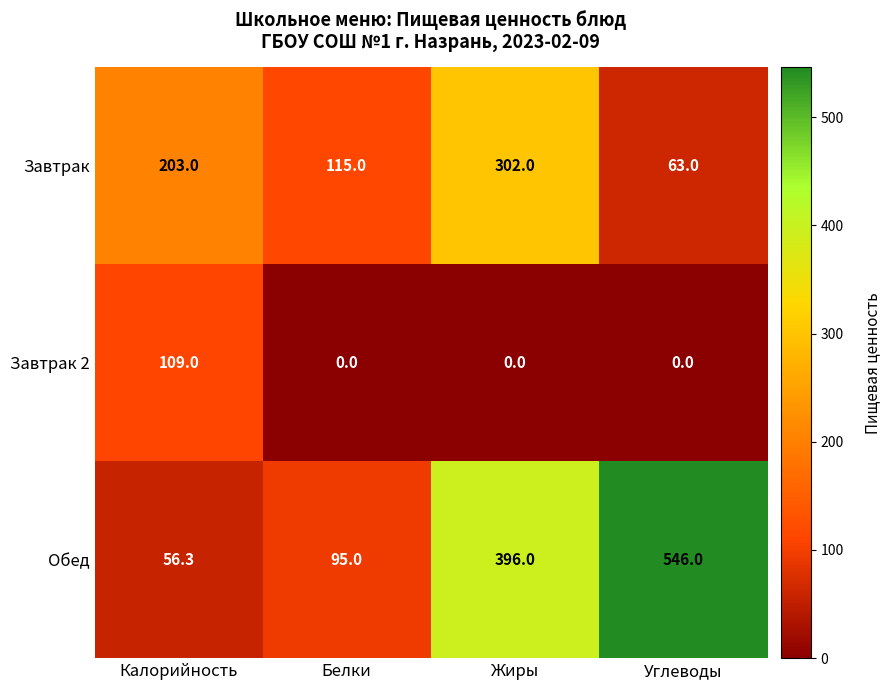

What is the average value of the Обед series?

273.3